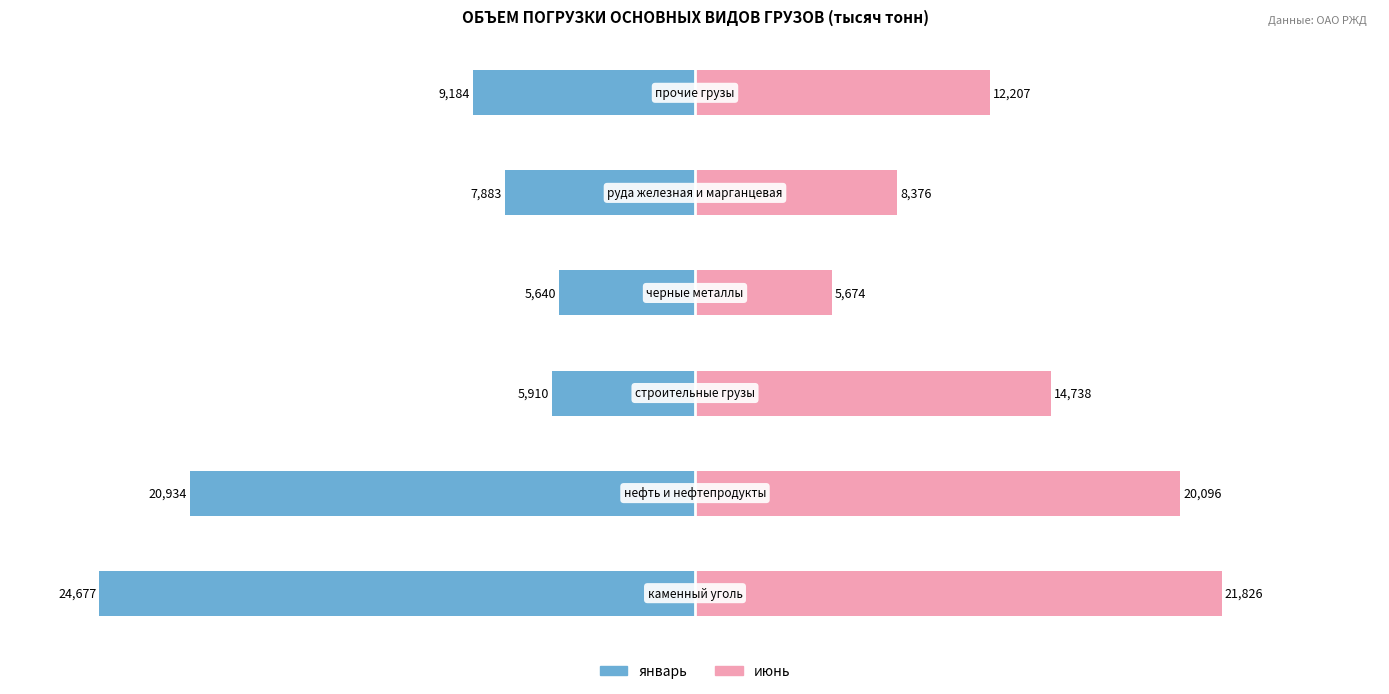

Count the number of data series in this chart.

2